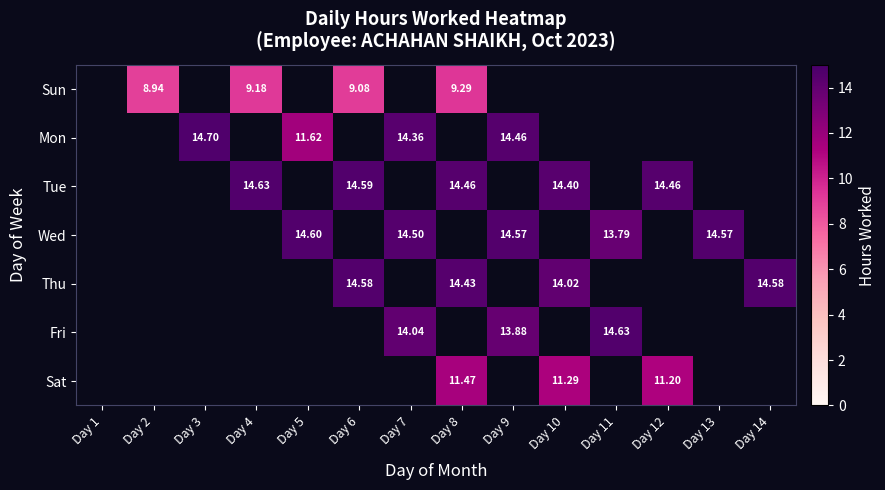

How many data points does each series have?

14